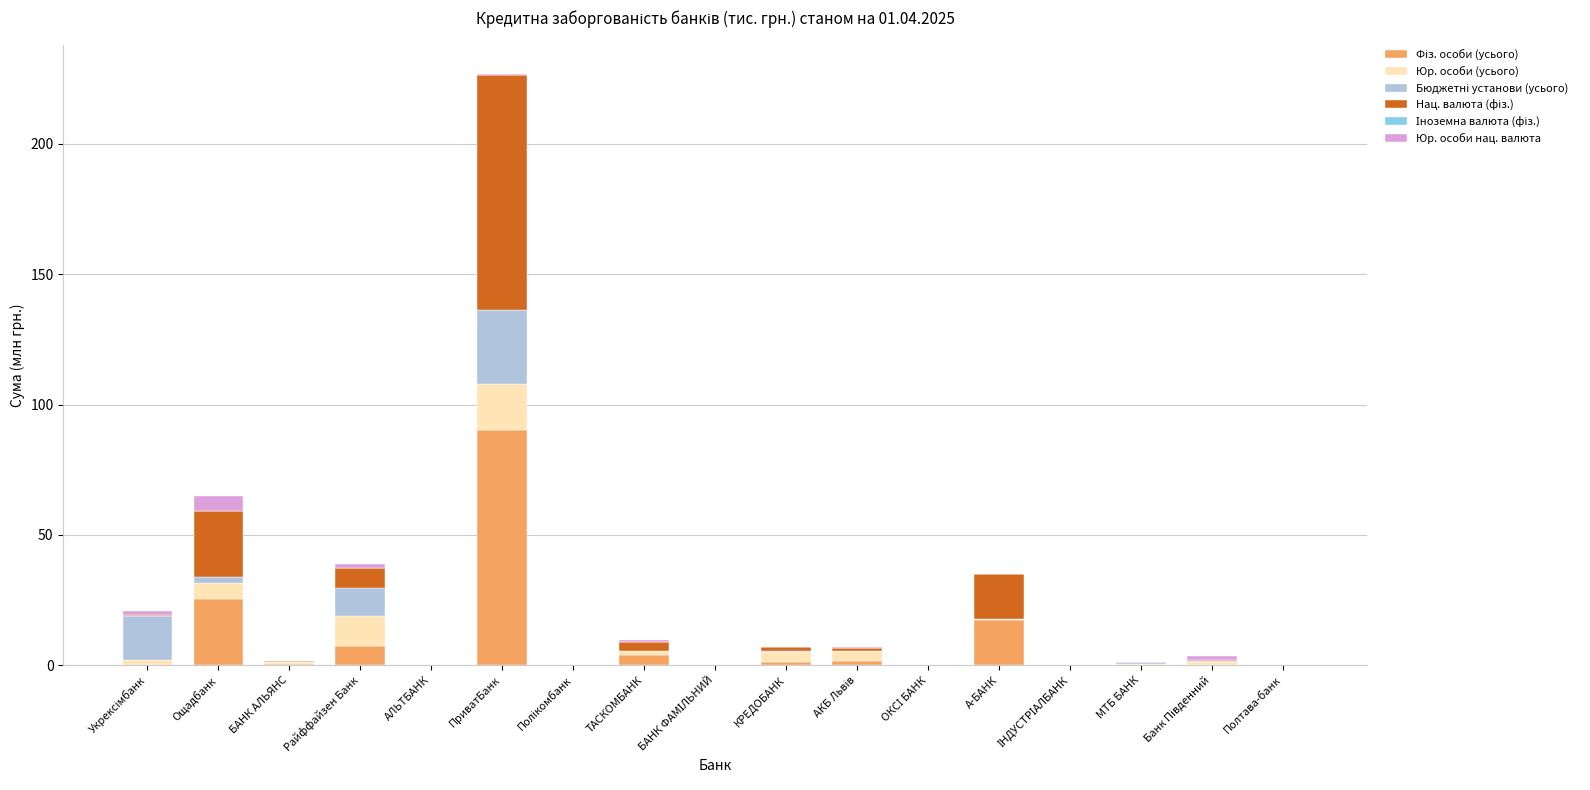

Which series has the largest total across all categories?

Фіз. особи (усього)